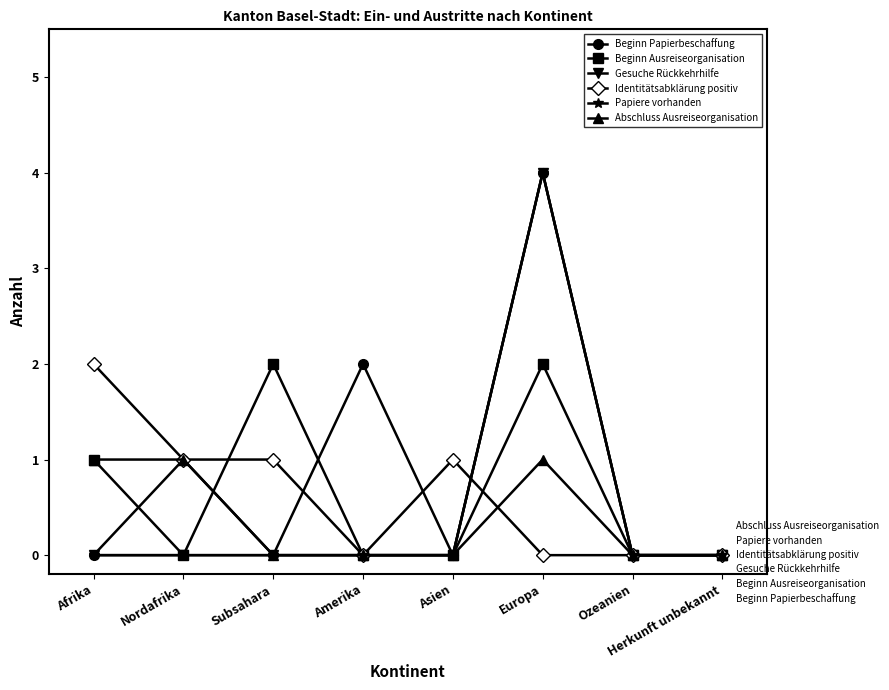

At which category does Abschluss Ausreiseorganisation reach its first local peak?

Europa